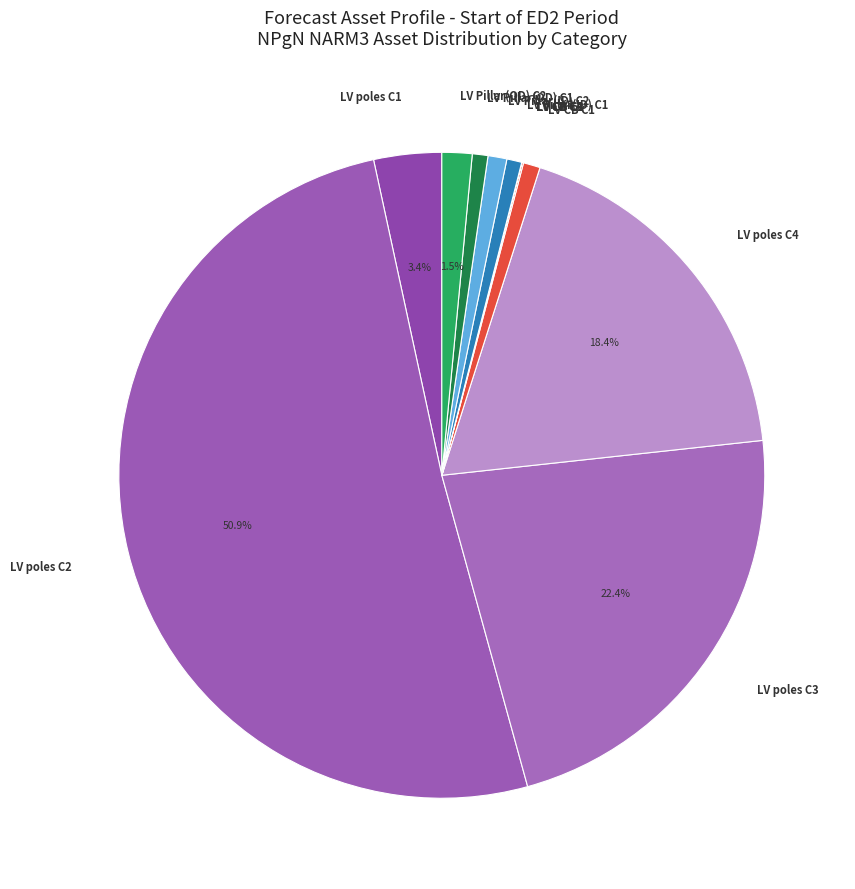

Is LV poles C1 the majority of the pie?

No